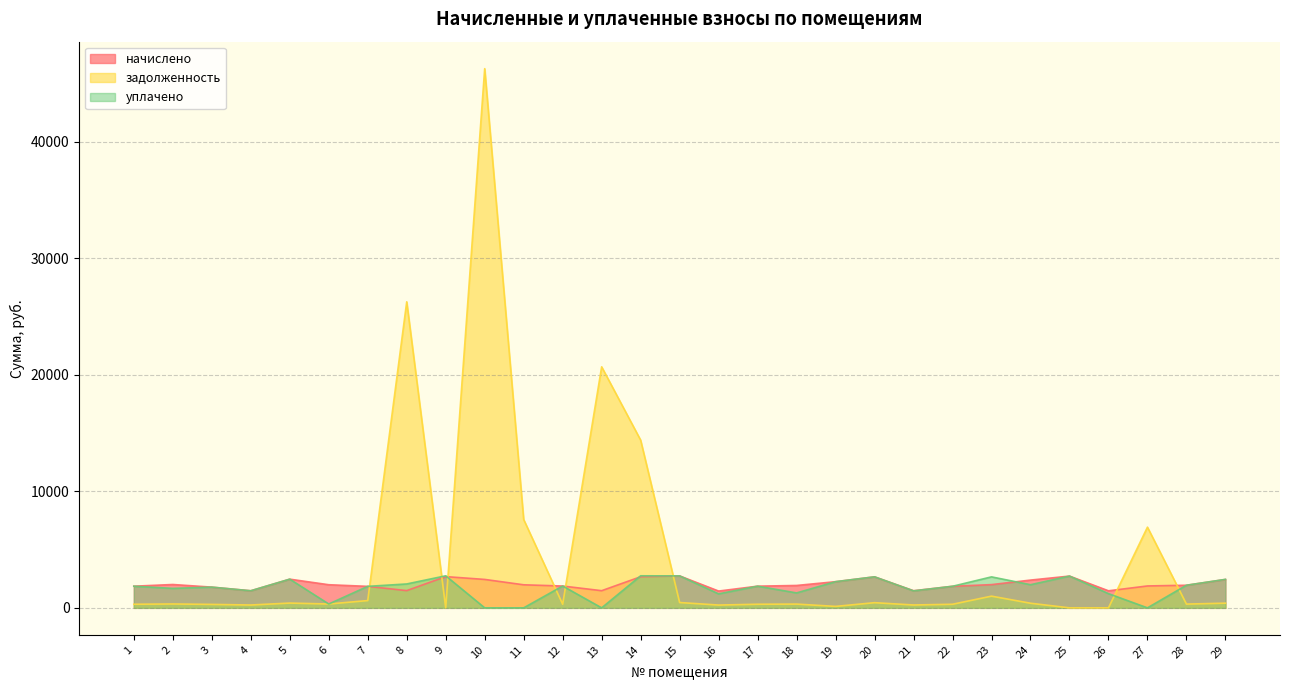

What are all the series names shown in the legend?

начислено, задолженность, уплачено